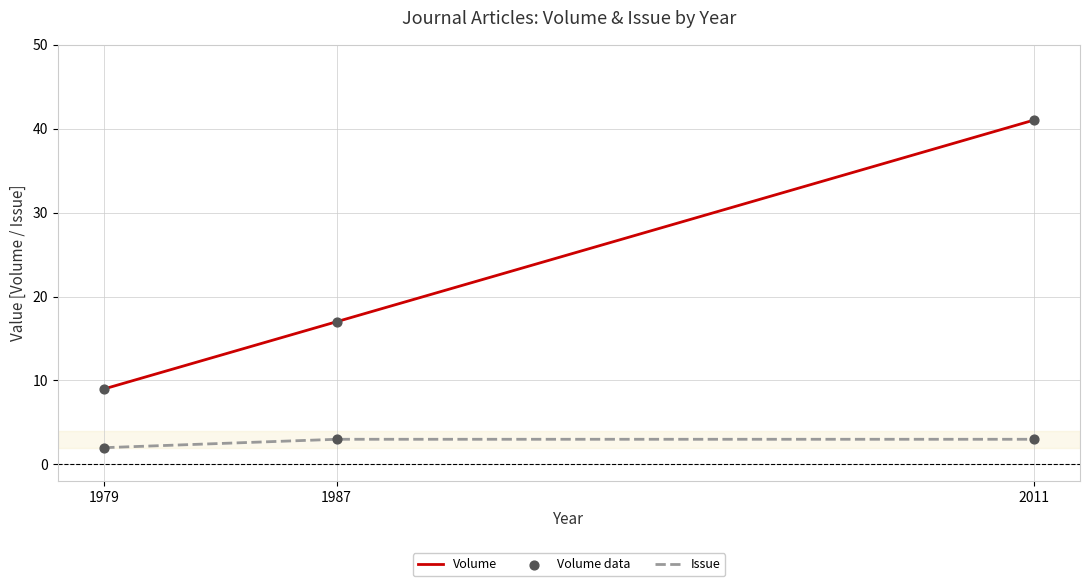

At which category is the sum across all series the highest?

2011